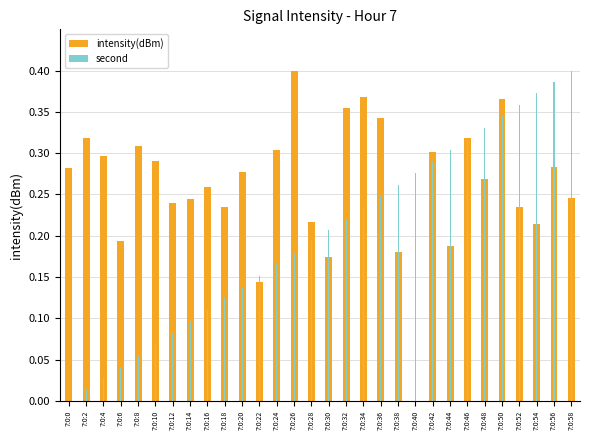

How many data points in second are above 0?

29